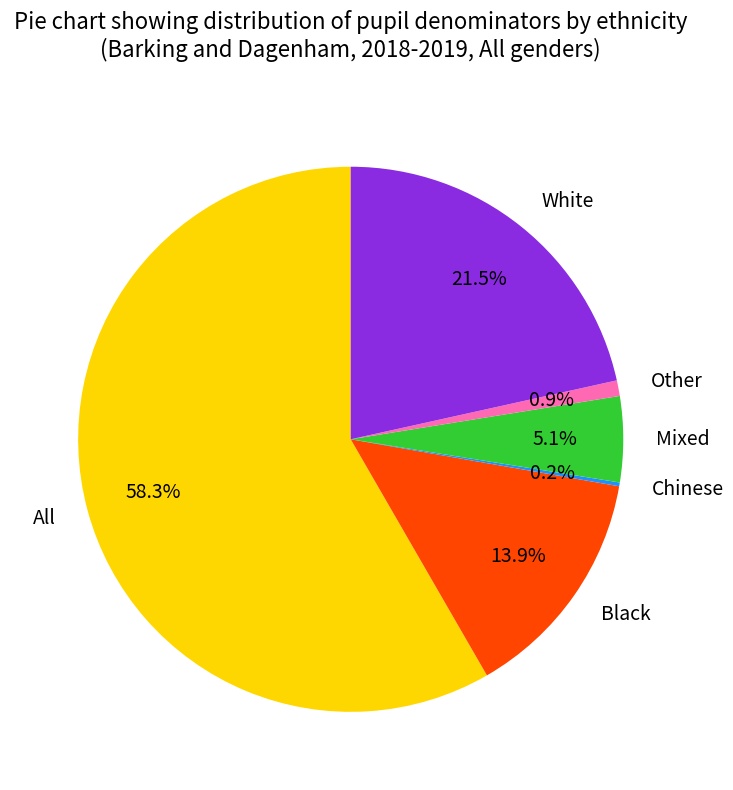

What is the total percentage of All and Other?

59.3%